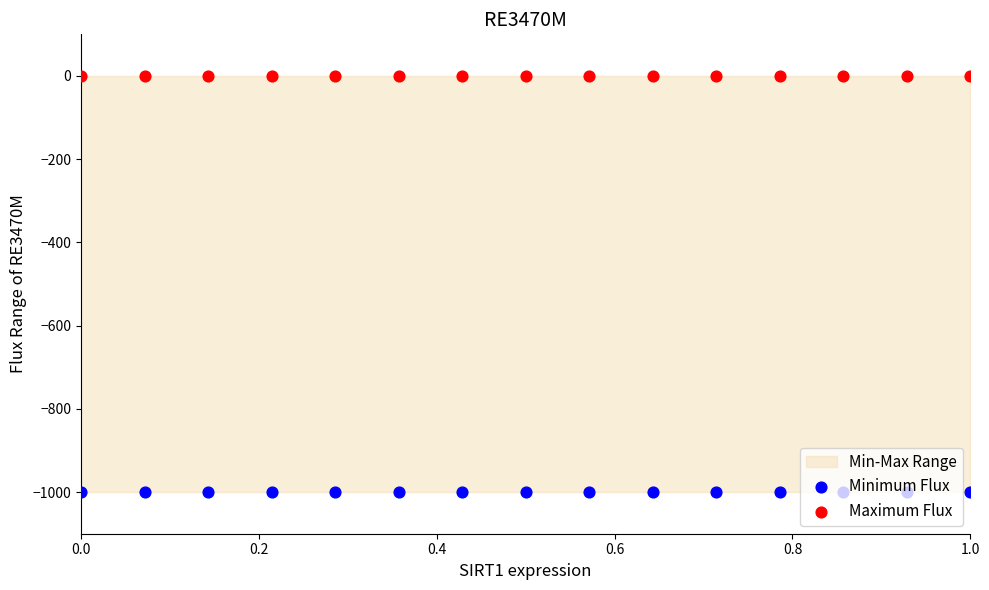

Which series has the widest spread of Y values?

Minimum Flux